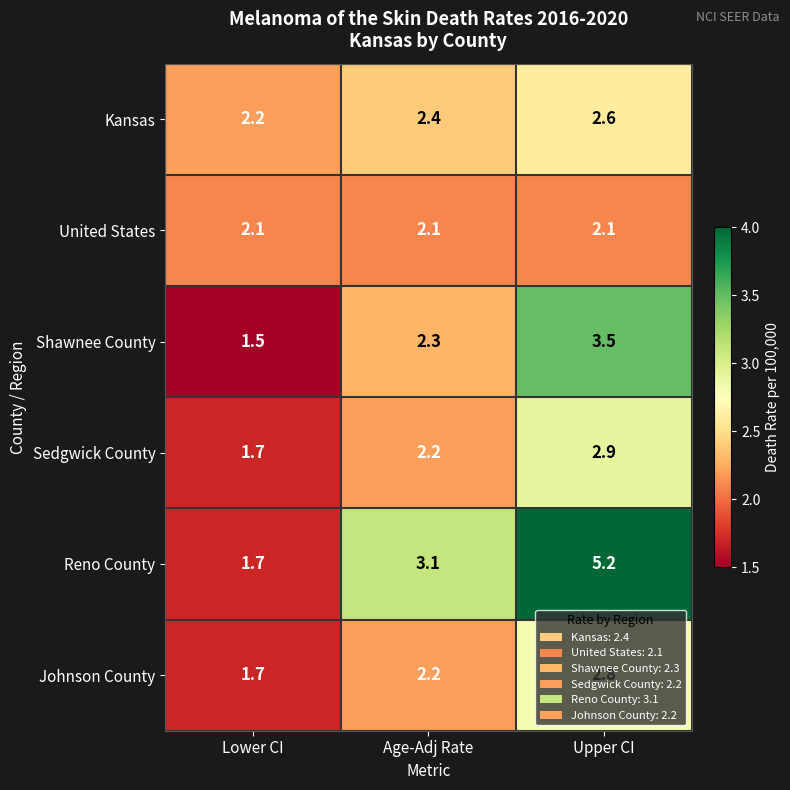

At how many categories does at least one series exceed 2?

3